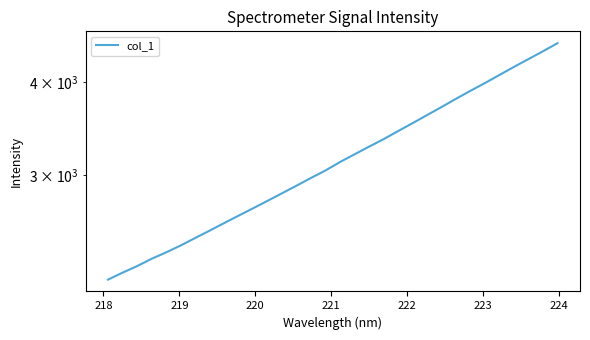

What is the difference between the maximum and minimum values?

2346.3